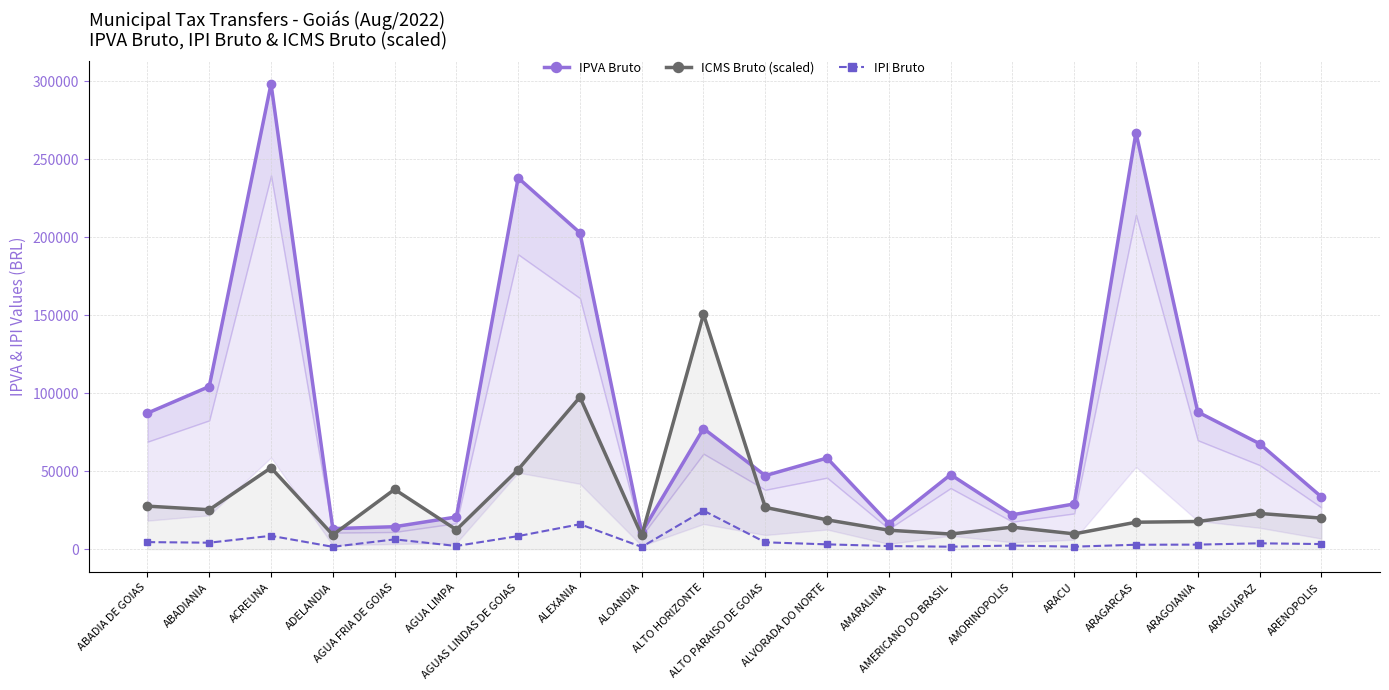

List the series in order of their peak value, lowest first.

IPI Bruto, ICMS Bruto (scaled), IPVA Bruto